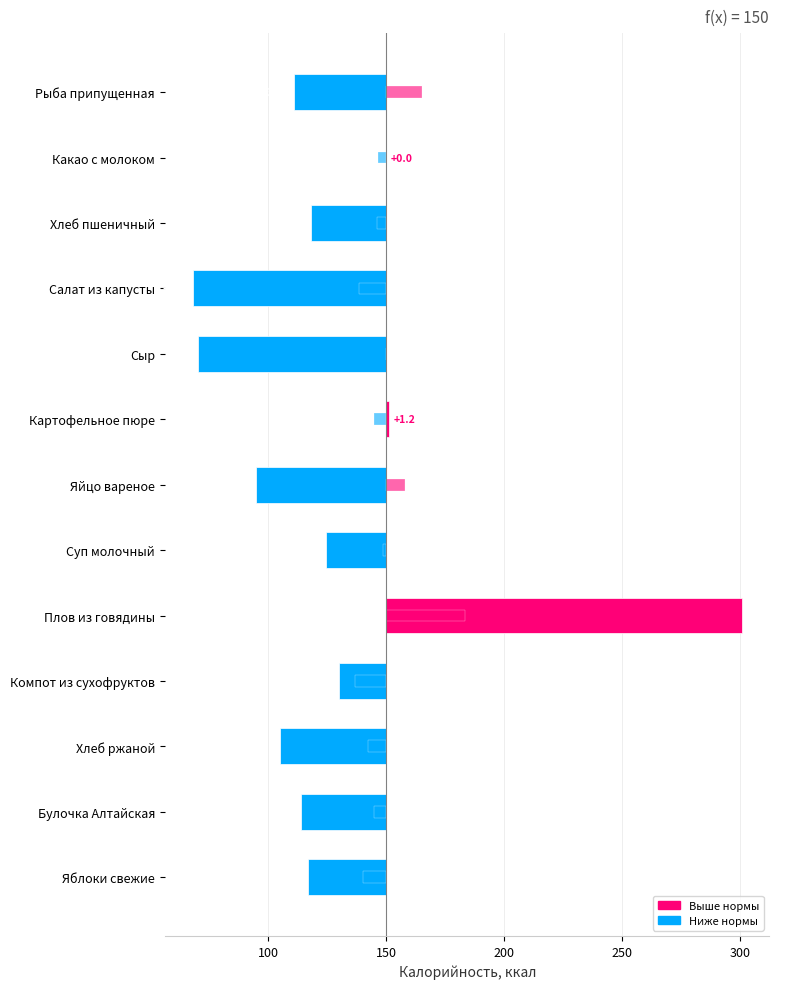

At how many categories does at least one series exceed 72?

1